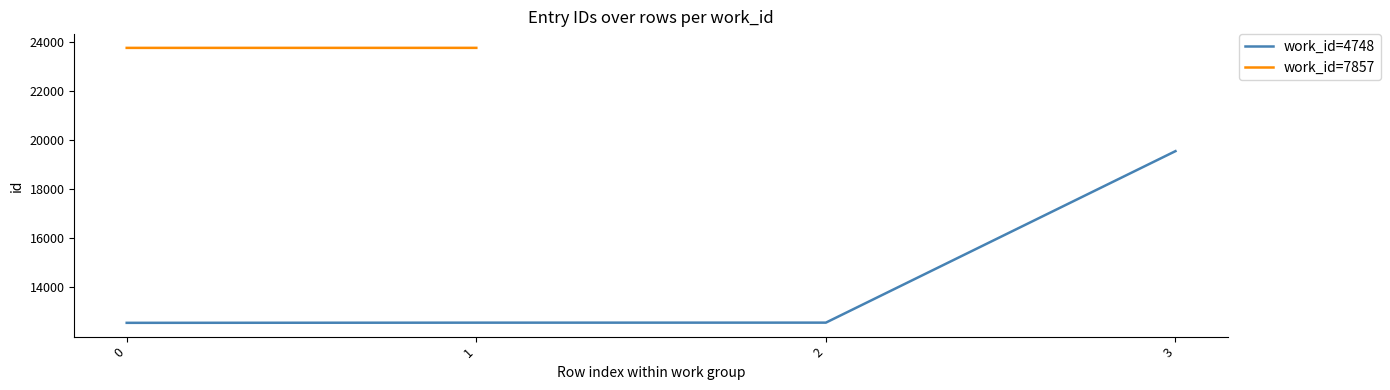

True or false: there are more than 2 points higher than both neighbors.

False